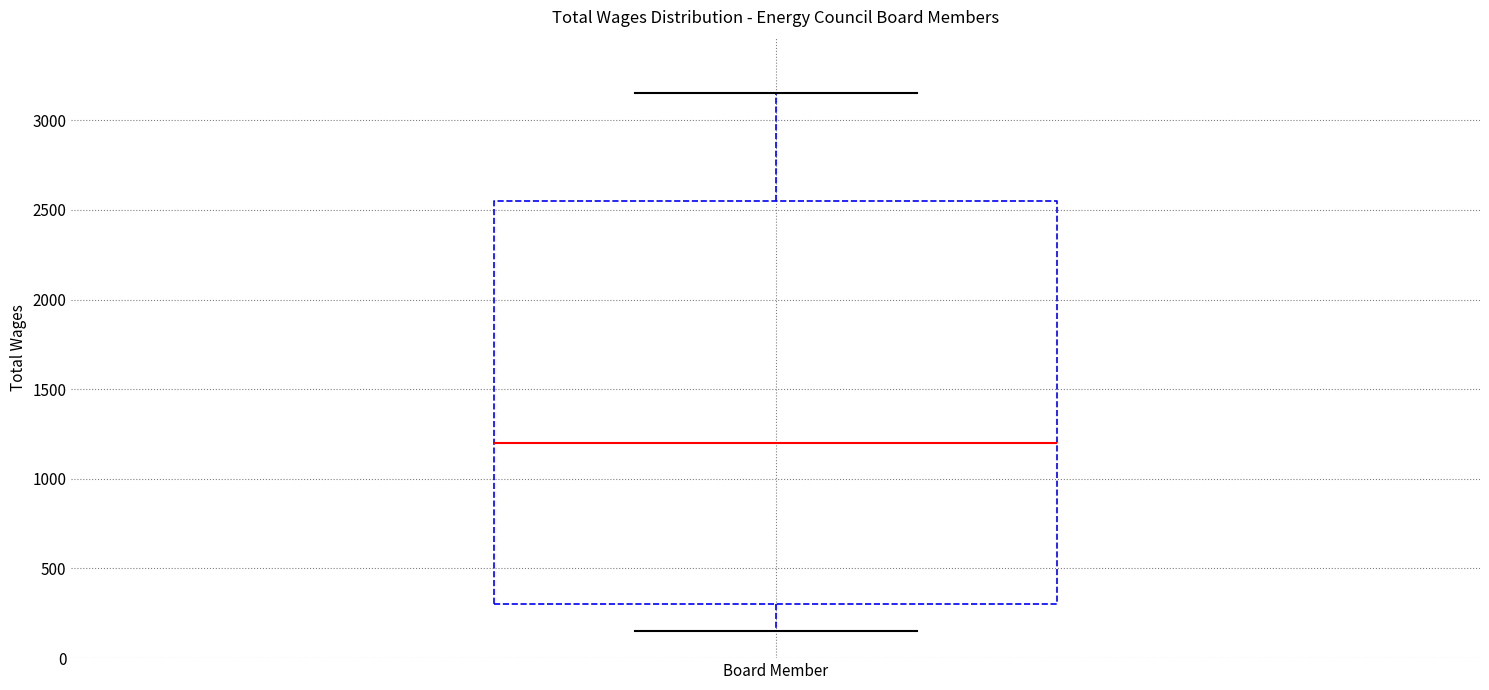

Transcribe this box plot: give where the median line is, the range the box spans, and where the two whiskers end, as read against the y-axis. The values are not printed on the chart, so give them approximately, as read against the axis.

median 1200, box 300 to 2550, whiskers 150 to 3150